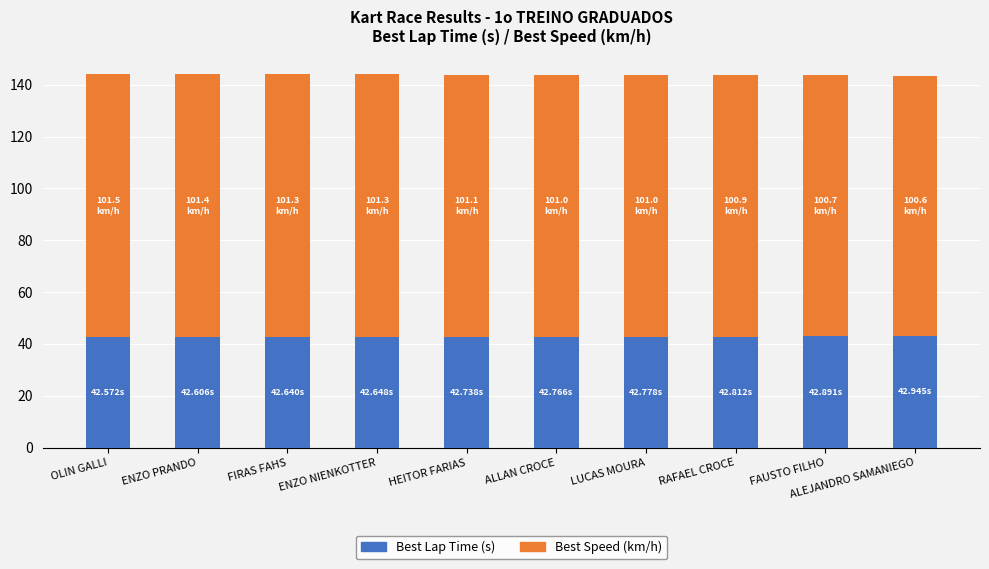

What is the total value across all series at ALLAN CROCE?

143.8